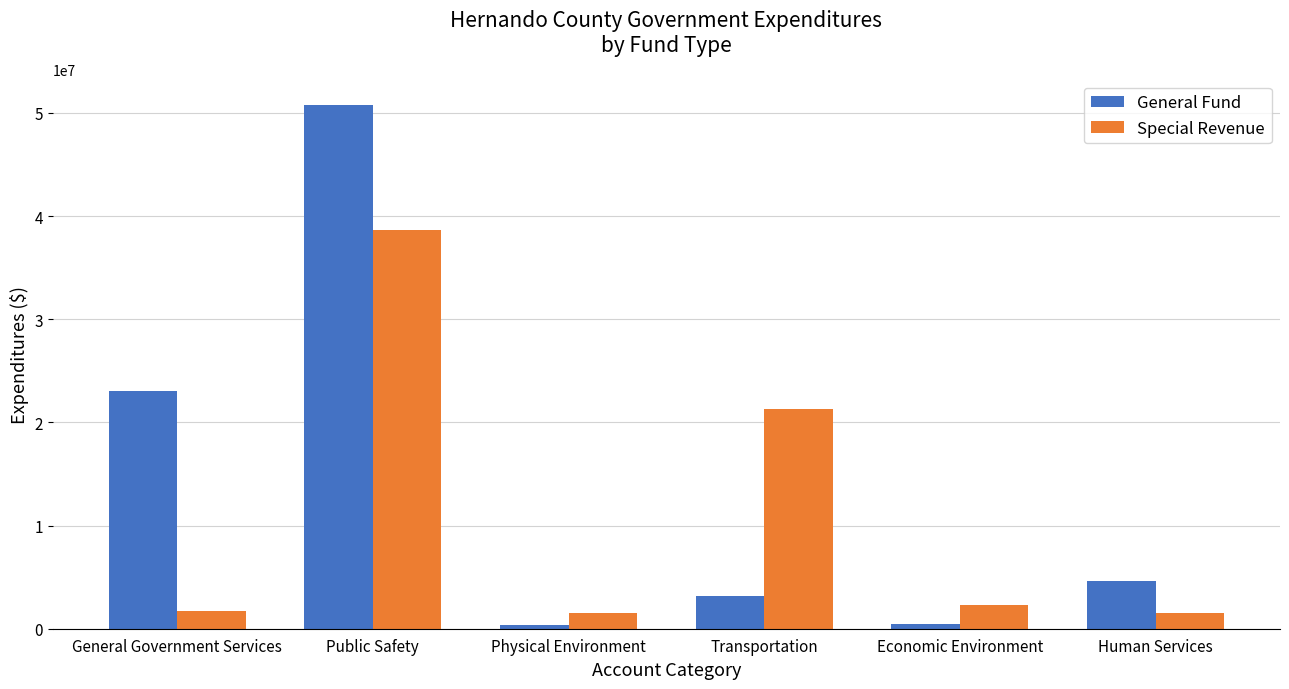

At which label does Special Revenue first exceed 2301604?

Public Safety